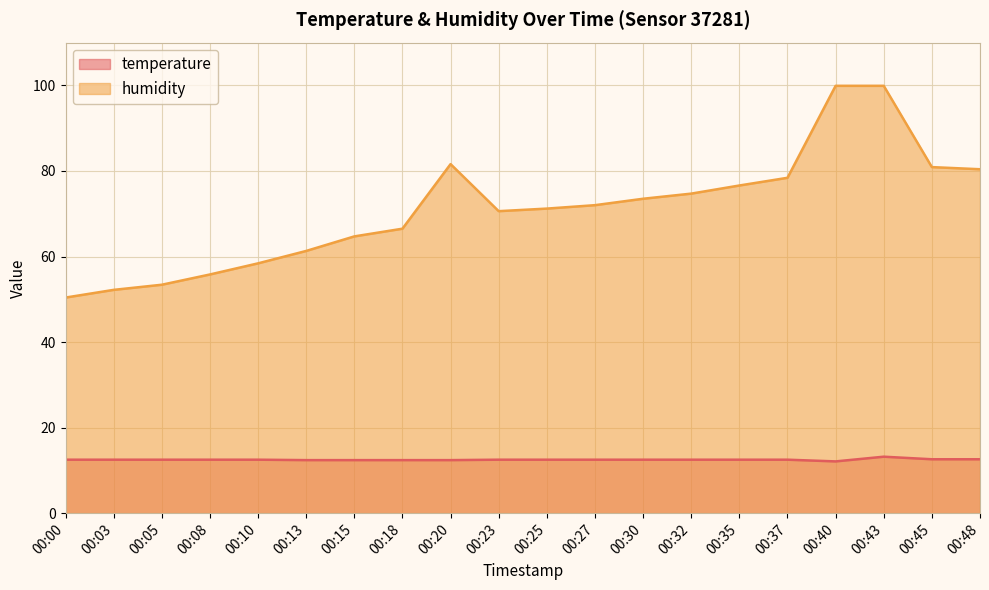

At which label is temperature closest to 12?

00:40